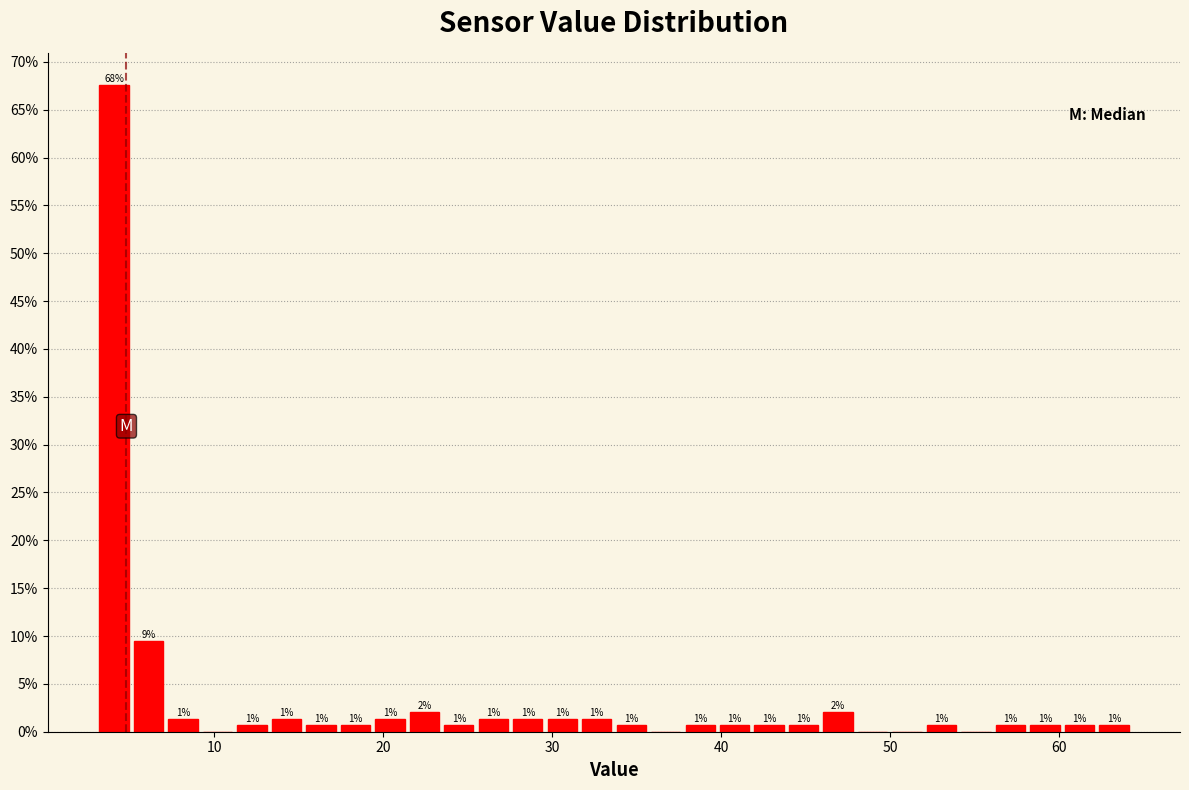

Around what value on the x-axis is the tallest bar? Give the approximate position of its centre, as read against the axis.

4